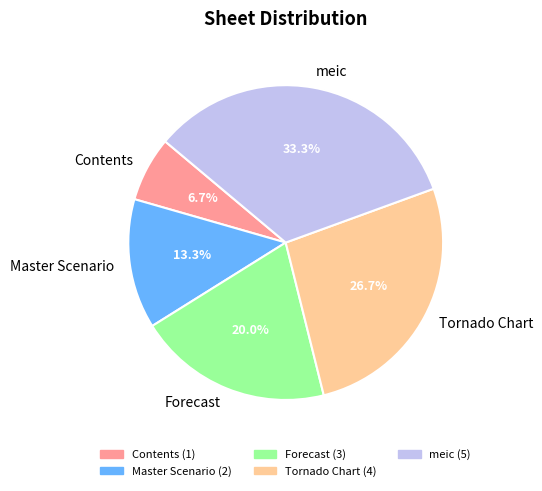

What is the largest slice in the pie chart?

meic